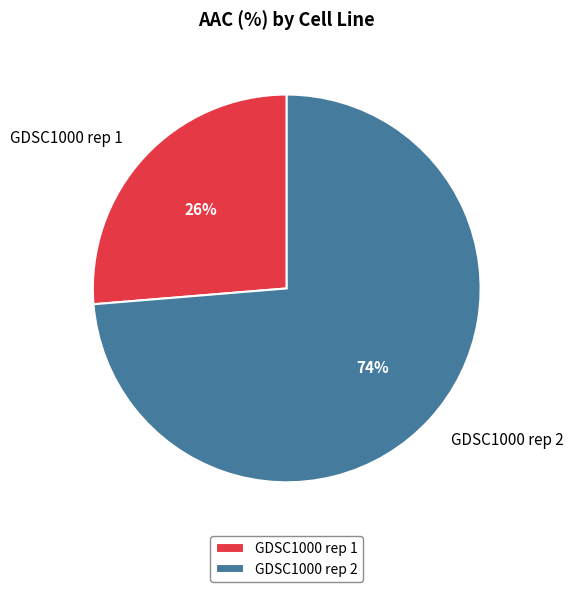

Do GDSC1000 rep 2 and GDSC1000 rep 1 together represent more than half of the pie?

Yes